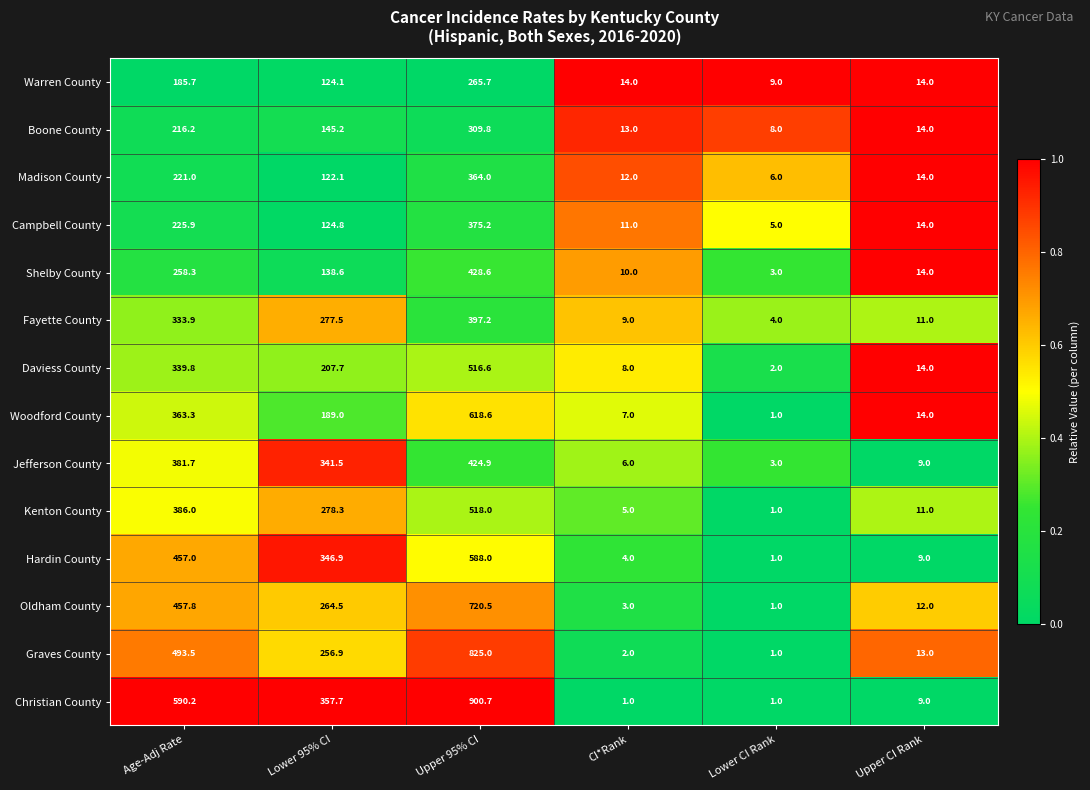

What is the highest value of the Hardin County series?

588.0